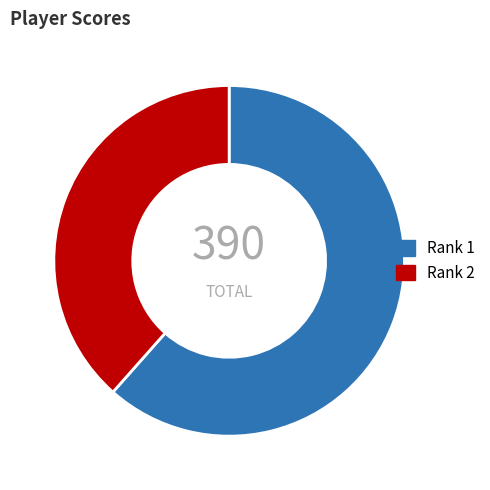

Combined, do Rank 1 and Rank 2 account for over 50%?

Yes